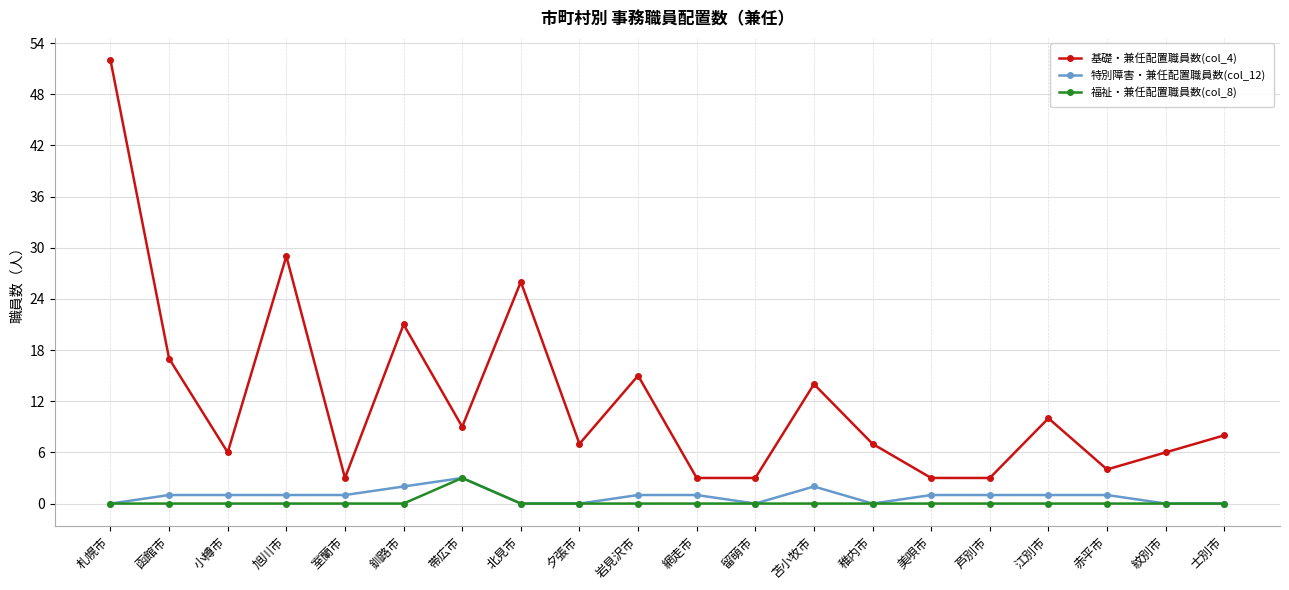

True or false: 基礎・兼任配置職員数(col_4) and 特別障害・兼任配置職員数(col_12) intersect in this chart.

False